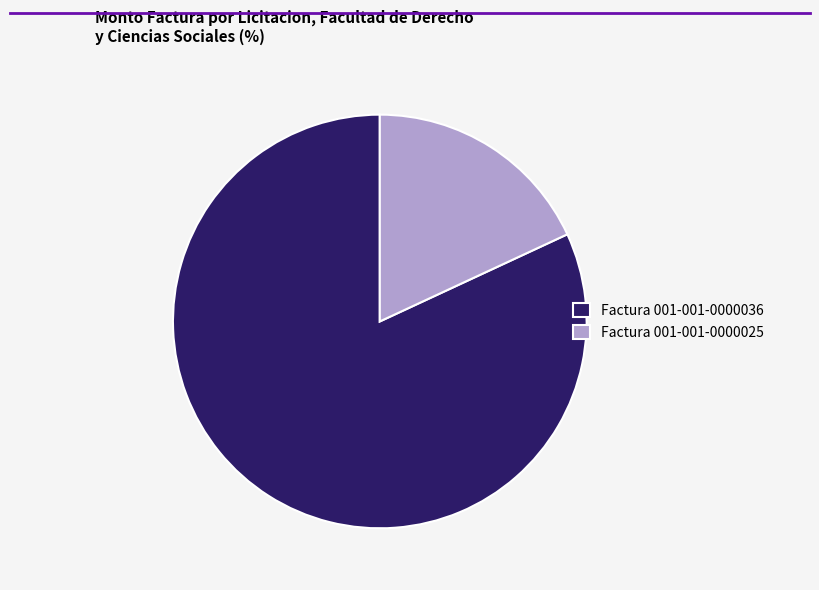

How many slices are in this pie chart?

2